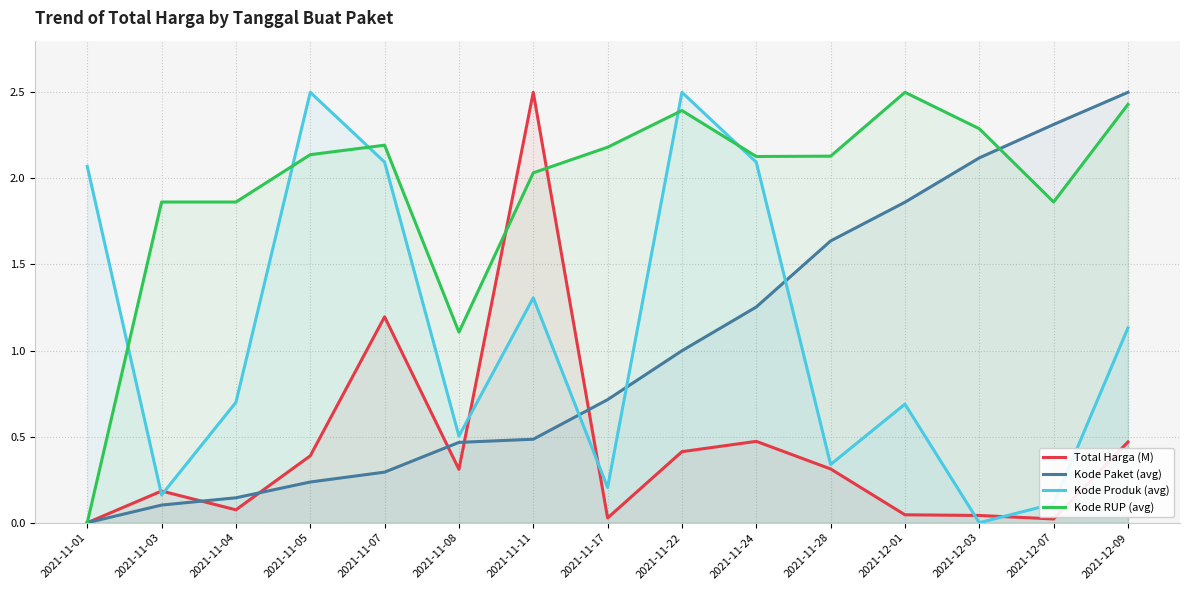

Which category has the highest value in the Kode RUP (avg) series?

2021-12-01